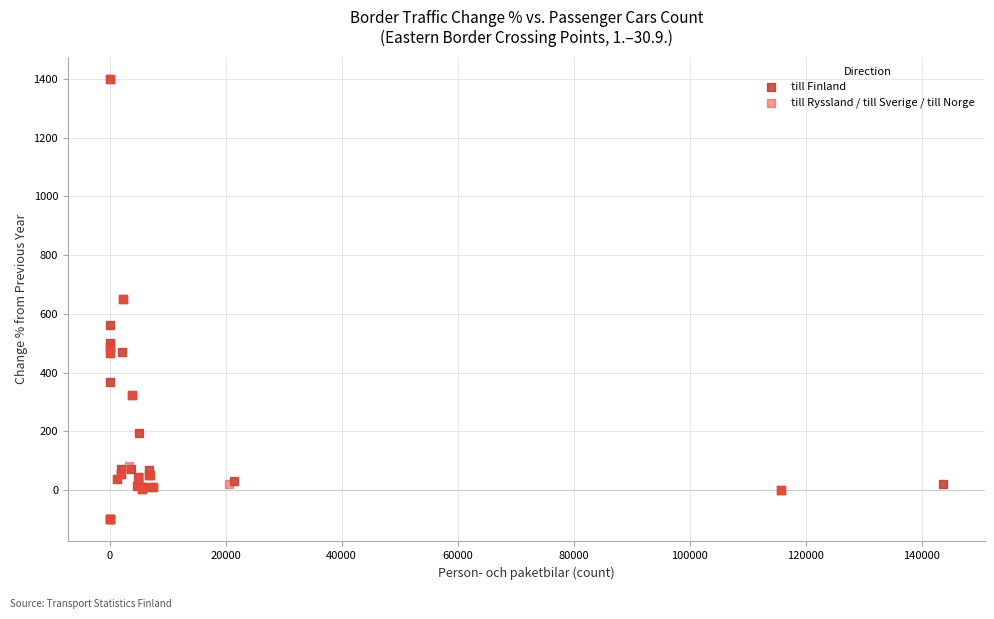

What are all the series names shown in the legend?

till Finland, till Ryssland / till Sverige / till Norge